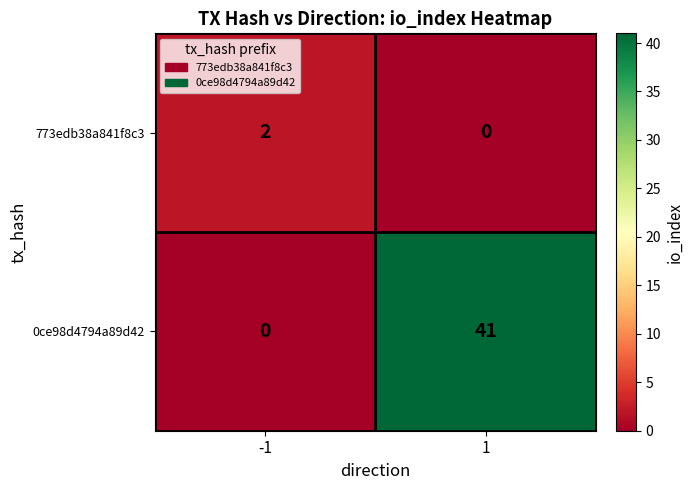

Which series has the largest total across all categories?

0ce98d4794a89d42